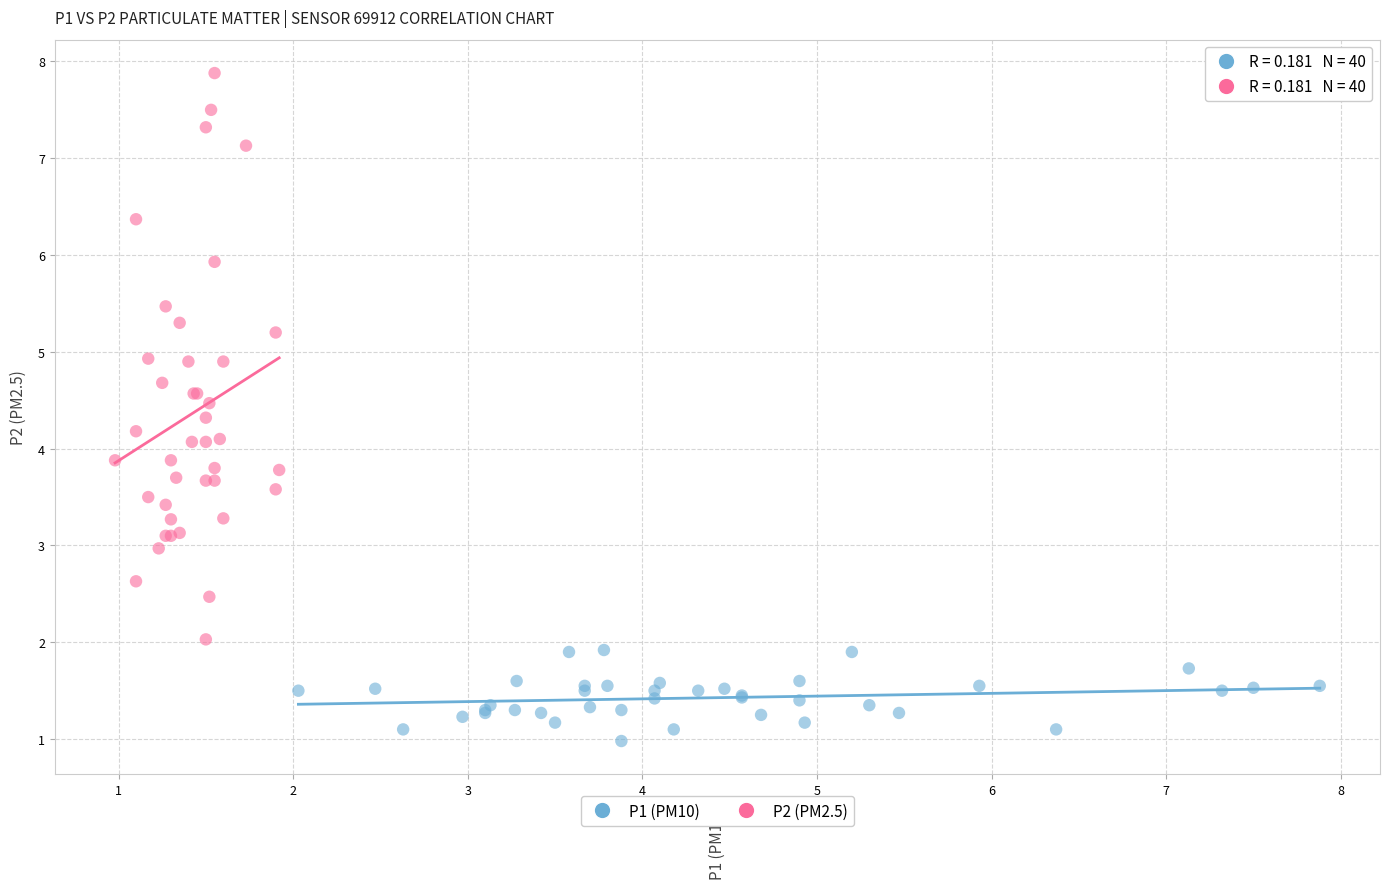

Which series has the largest Y range (max minus min)?

P2 (PM2.5)